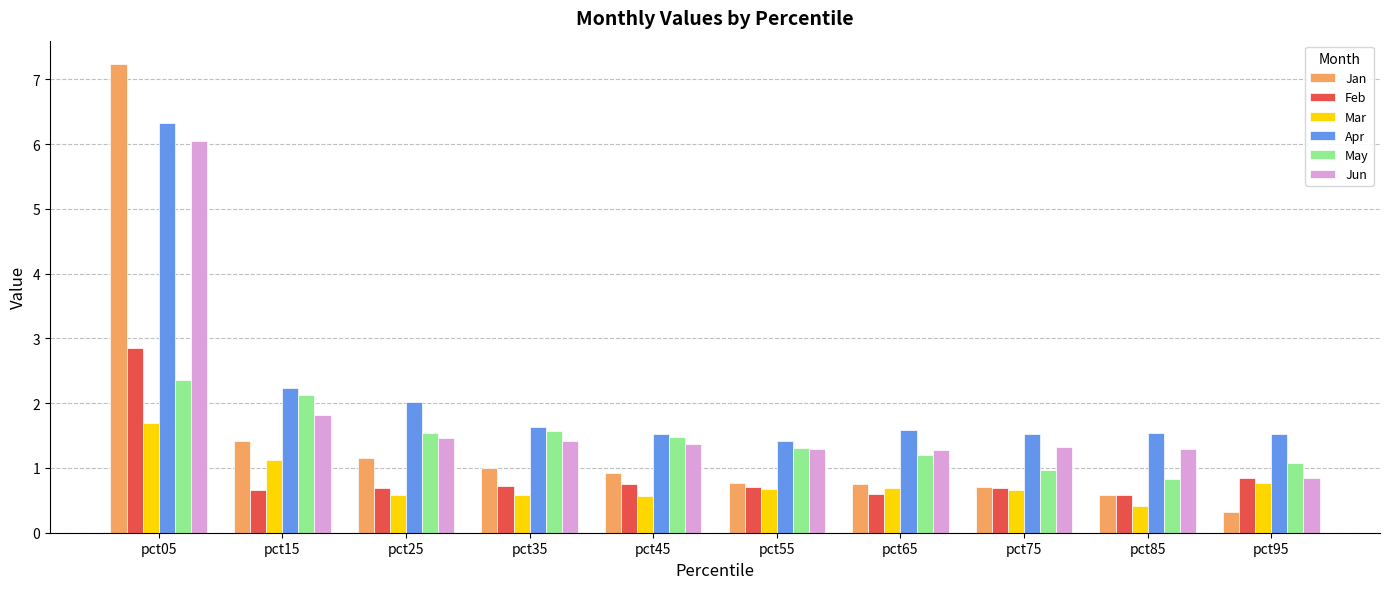

Which series has the widest spread of values?

Jan